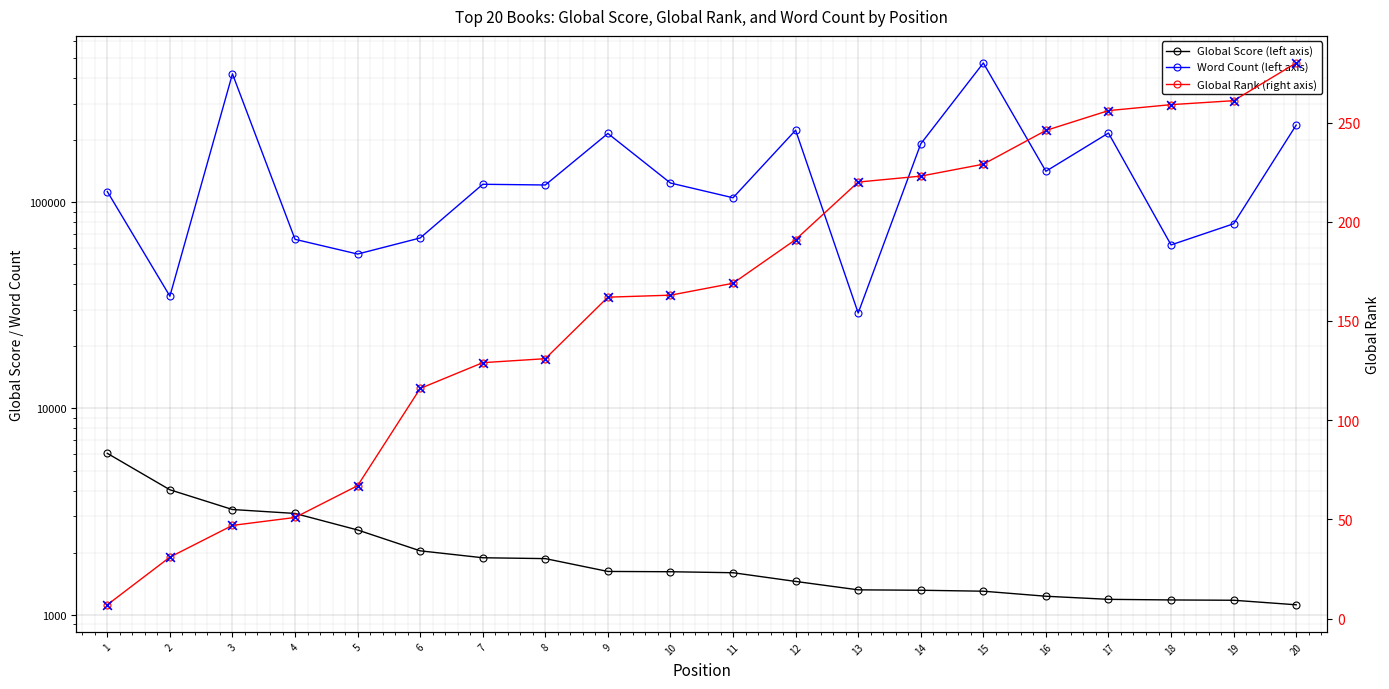

Is the value of Global Rank scatter at 18 greater than the value of Word Count (left axis) at 8?

No